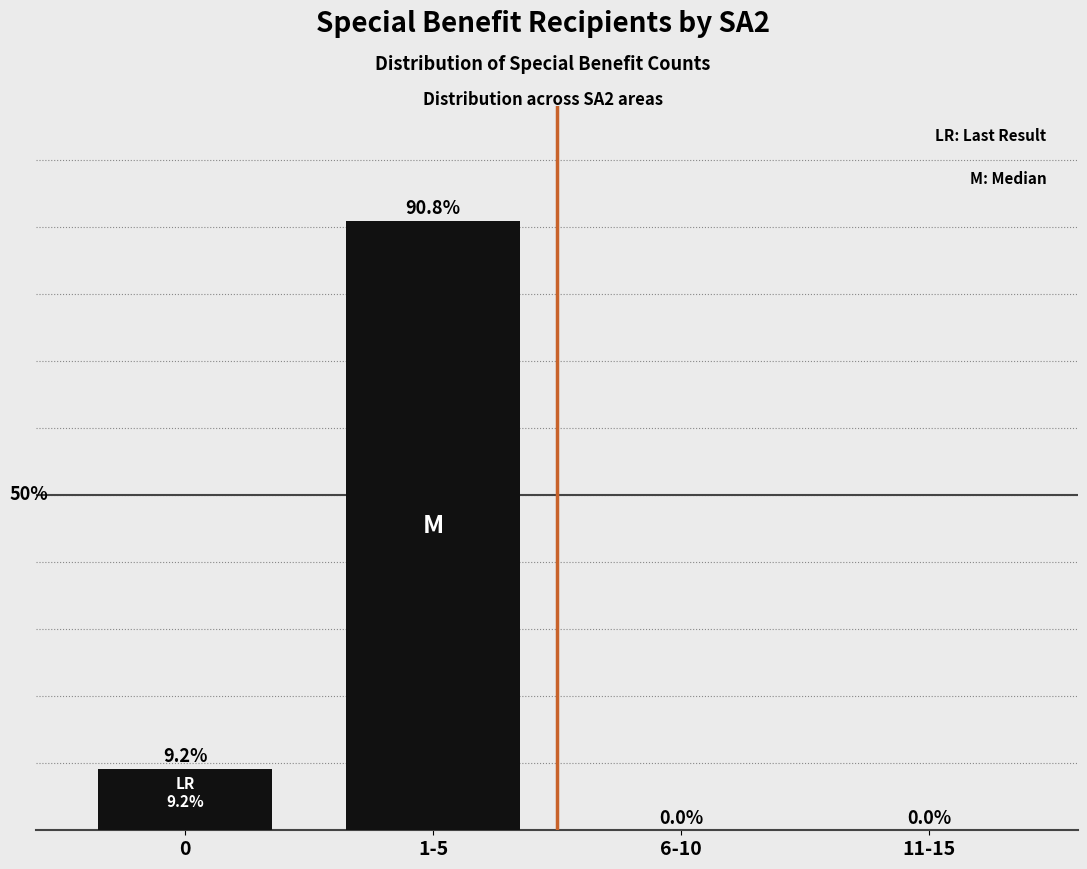

Which category has the highest value across all series?

1-5